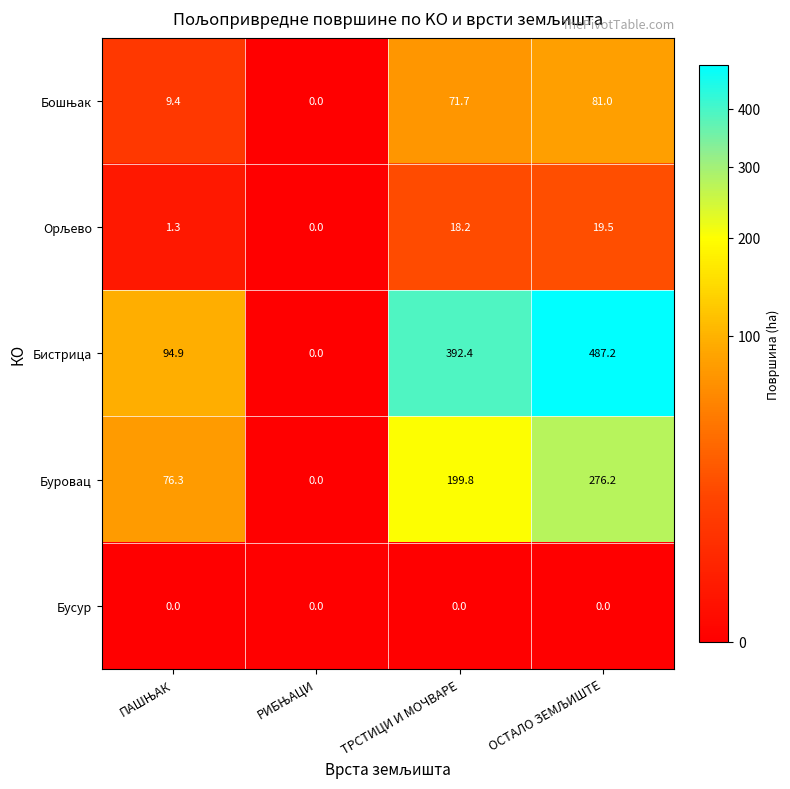

What is the maximum value for Буровац?

276.2